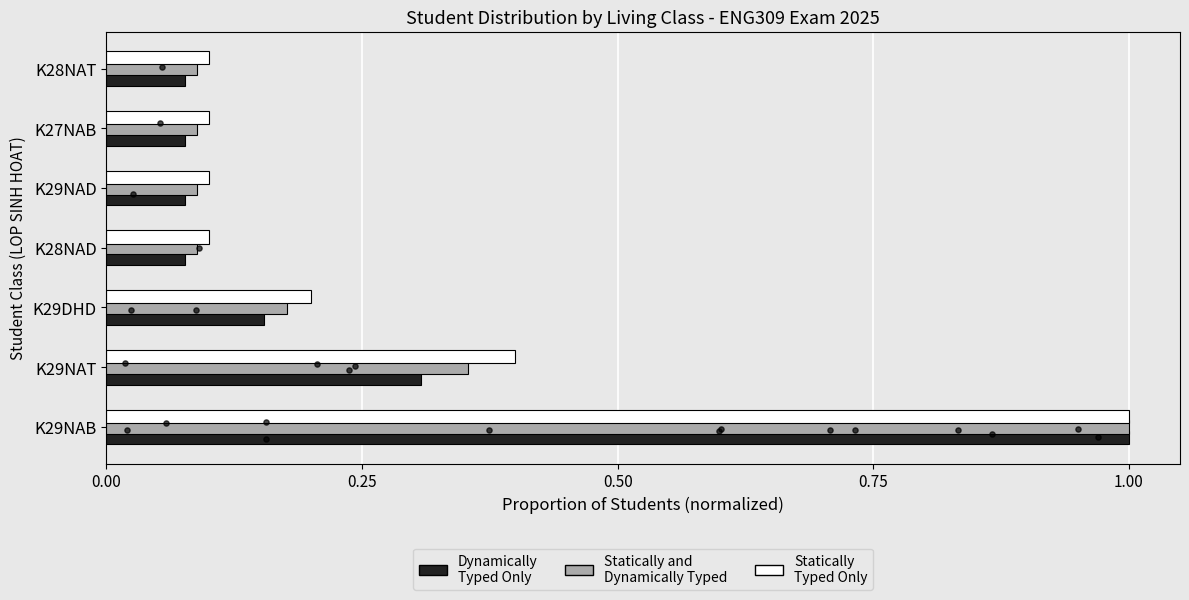

At how many categories does at least one series exceed 0?

7